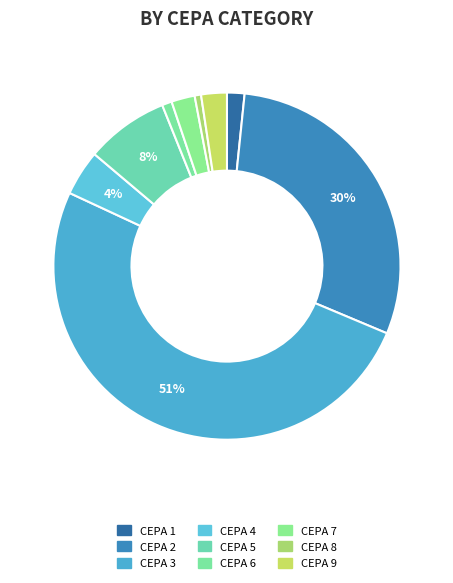

To the nearest percent, what percentage of the pie is CEPA 6?

1%